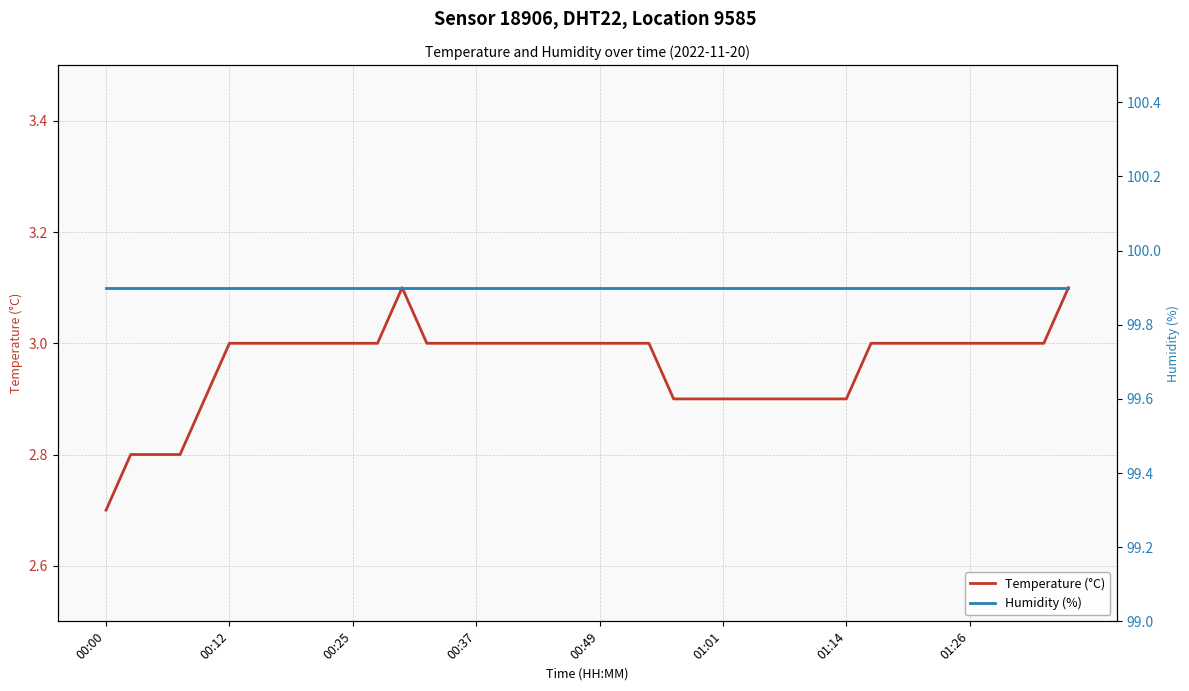

Where is Temperature (°C) nearest to the value 2?

00:00